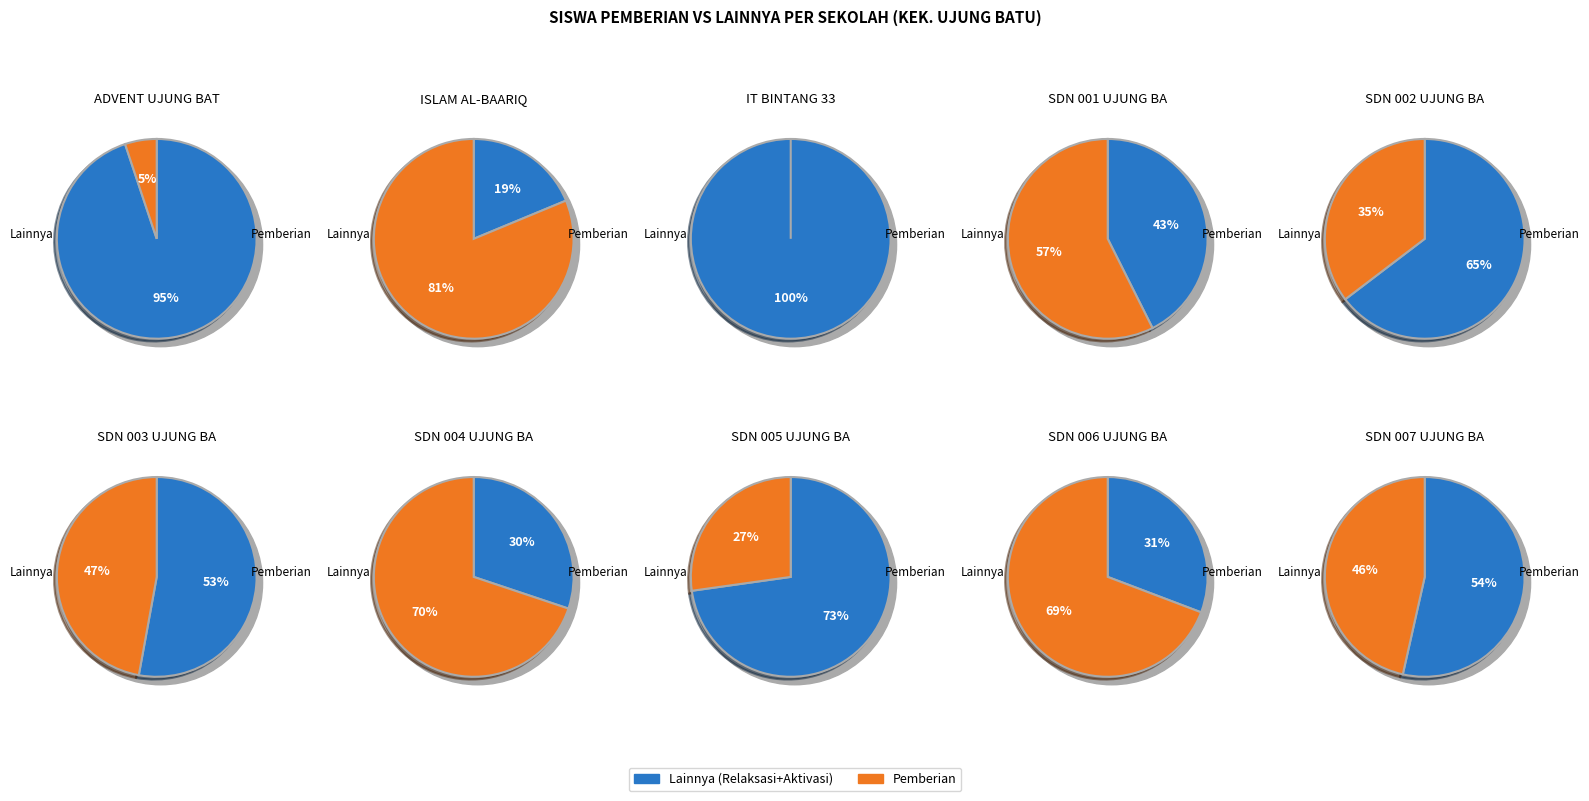

True or false: 1 accounts for 11% of the total.

False